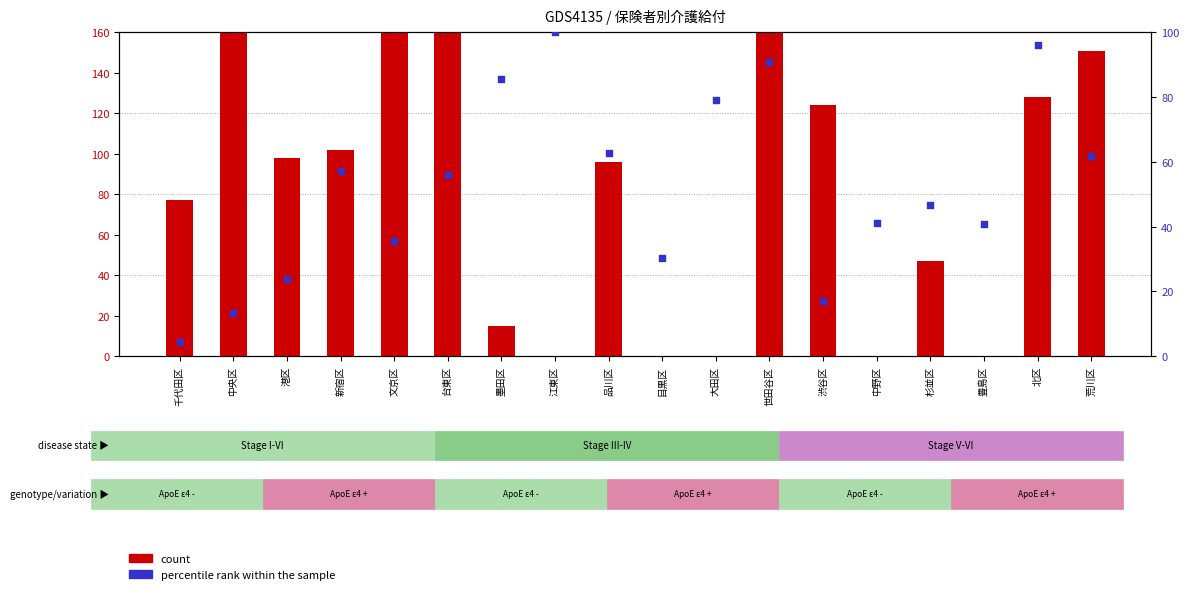

Is the value of percentile rank within the sample at 江東区 greater than the value of count at 江東区?

Yes